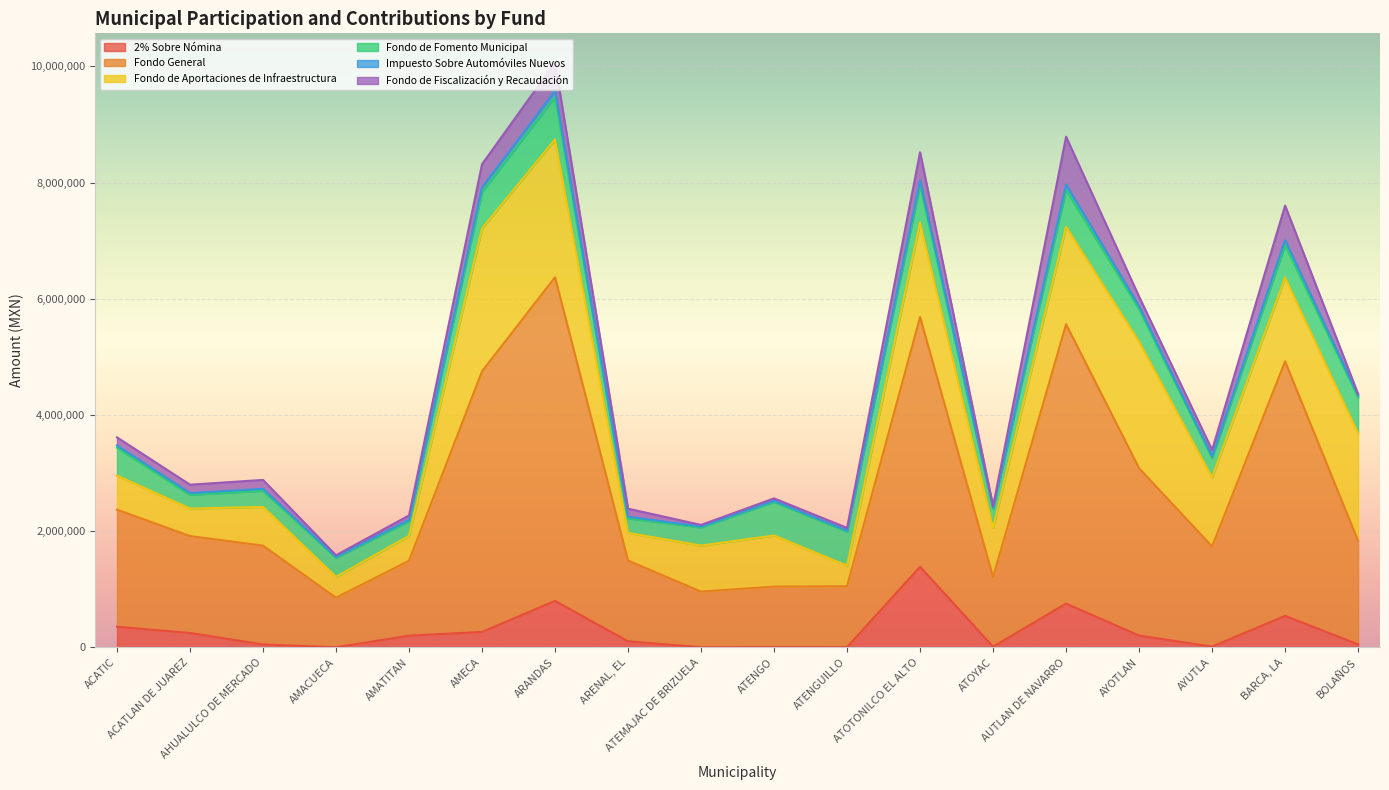

What is the highest value of the 2% Sobre Nómina series?

1386302.0